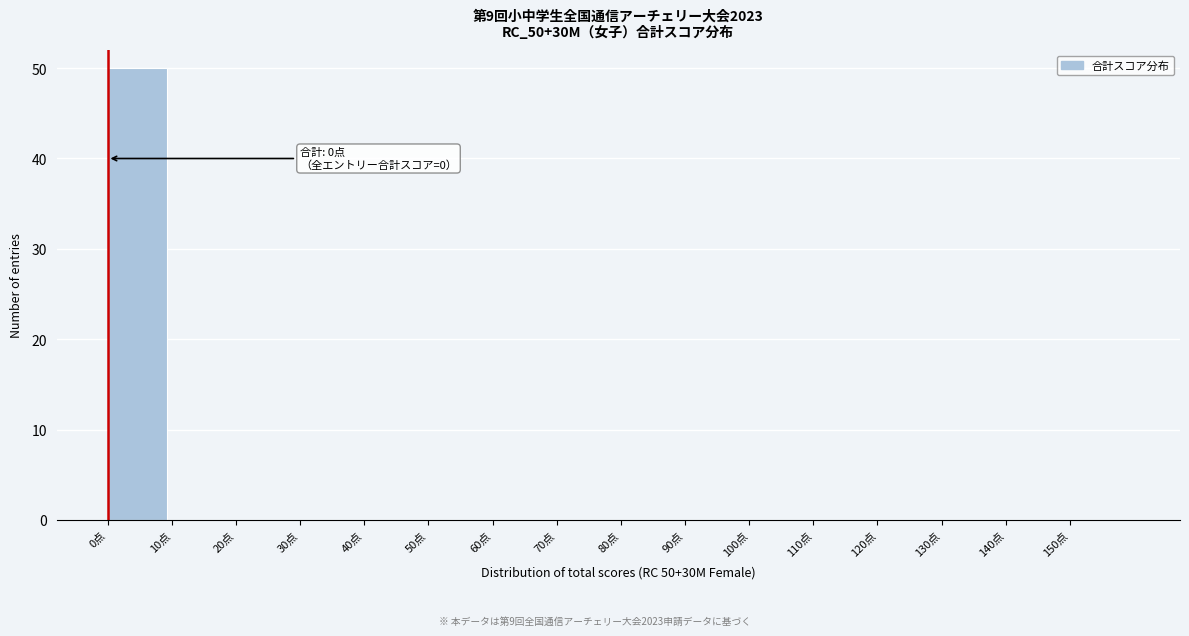

Over which range of the x-axis is the bar tallest?

0 to 10